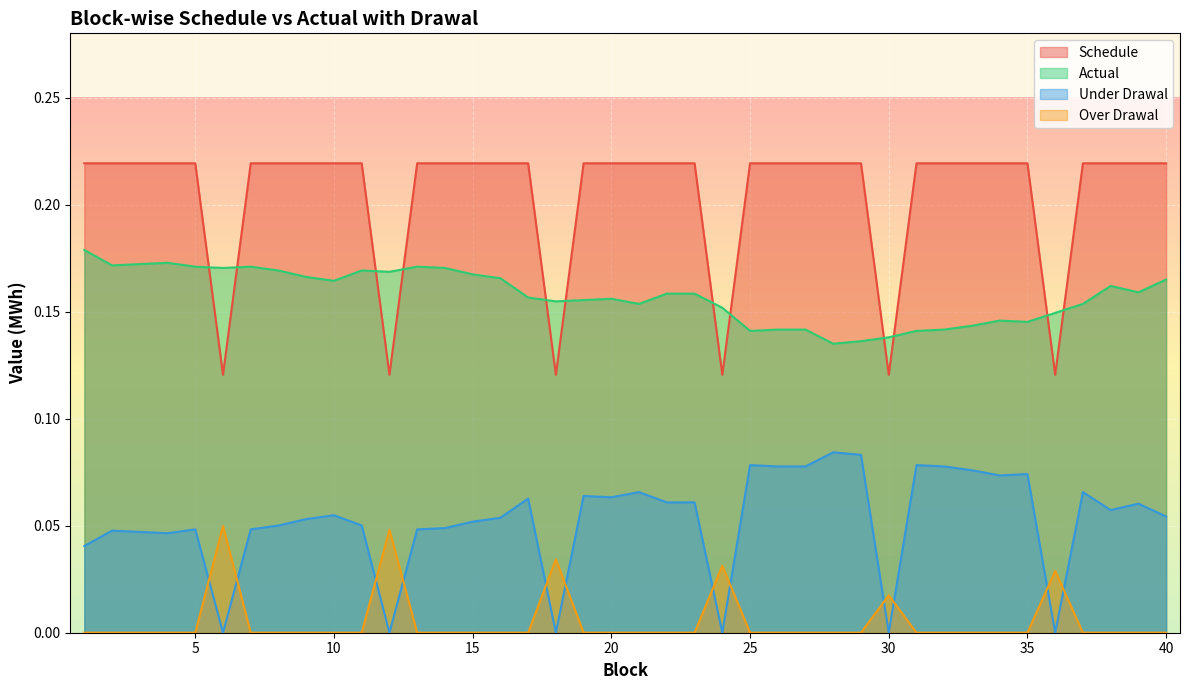

At which category is the sum across all series the highest?

1